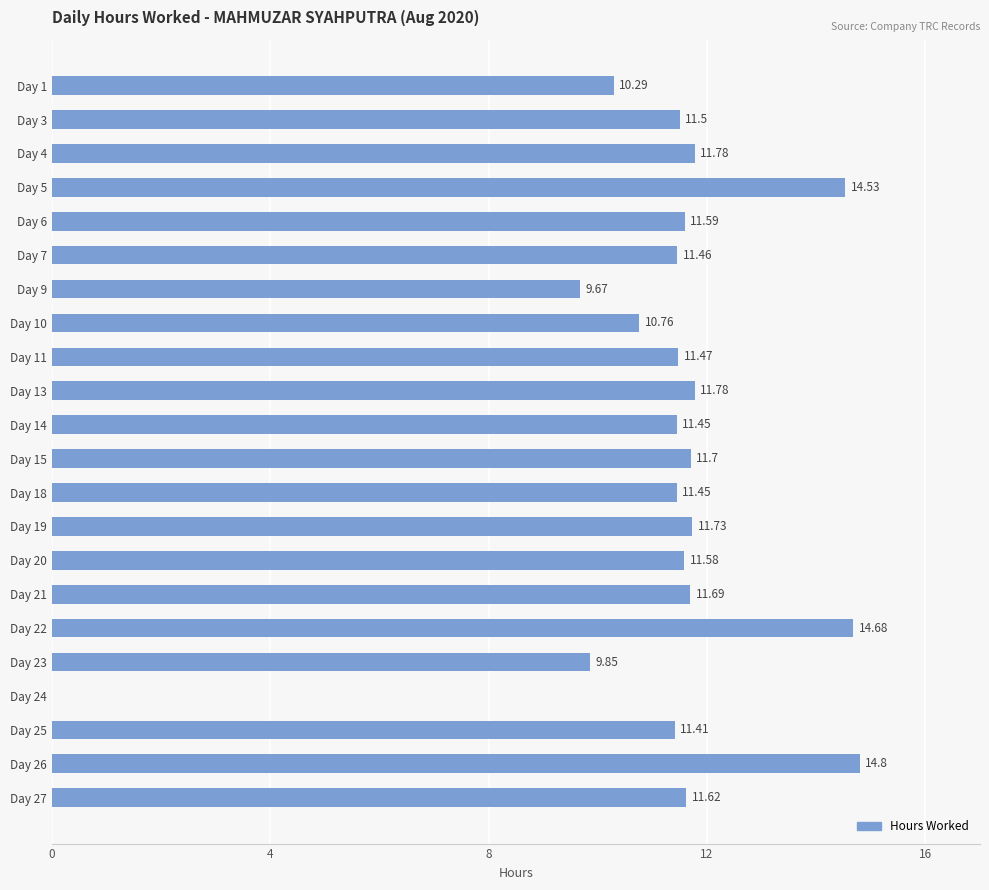

What is the sum of all values?

246.8